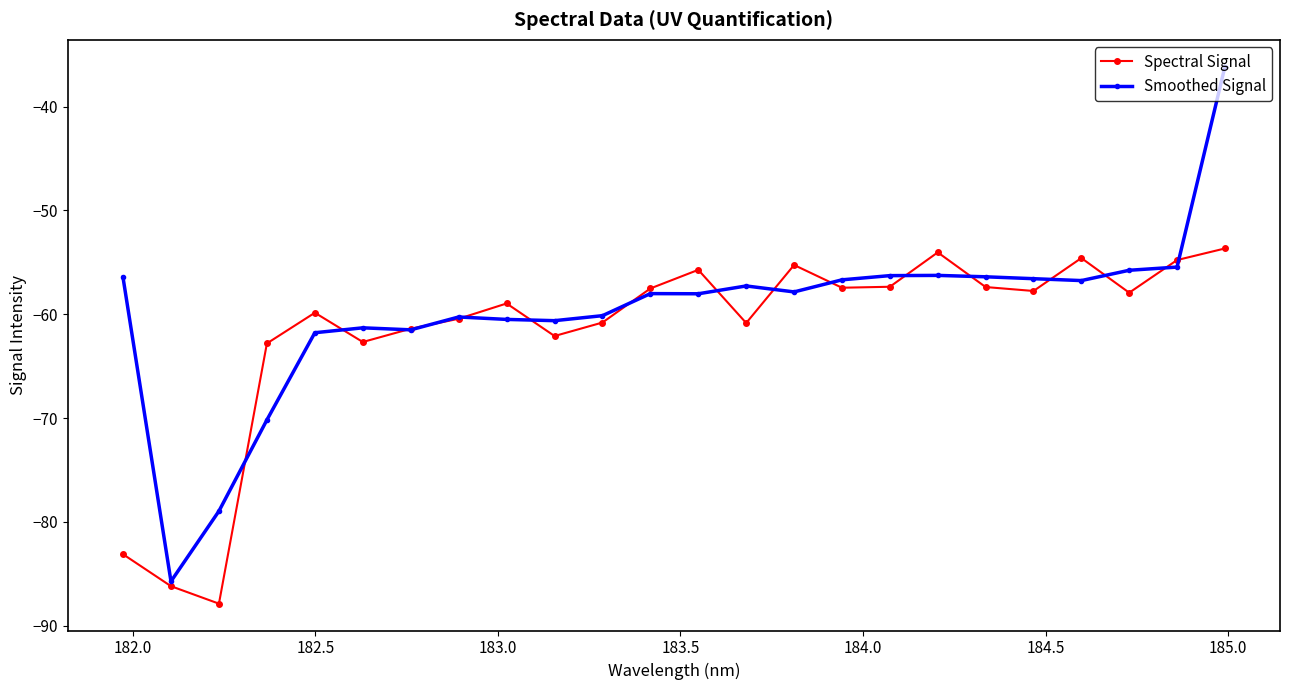

What is the average value of the Smoothed Signal series?

-59.8